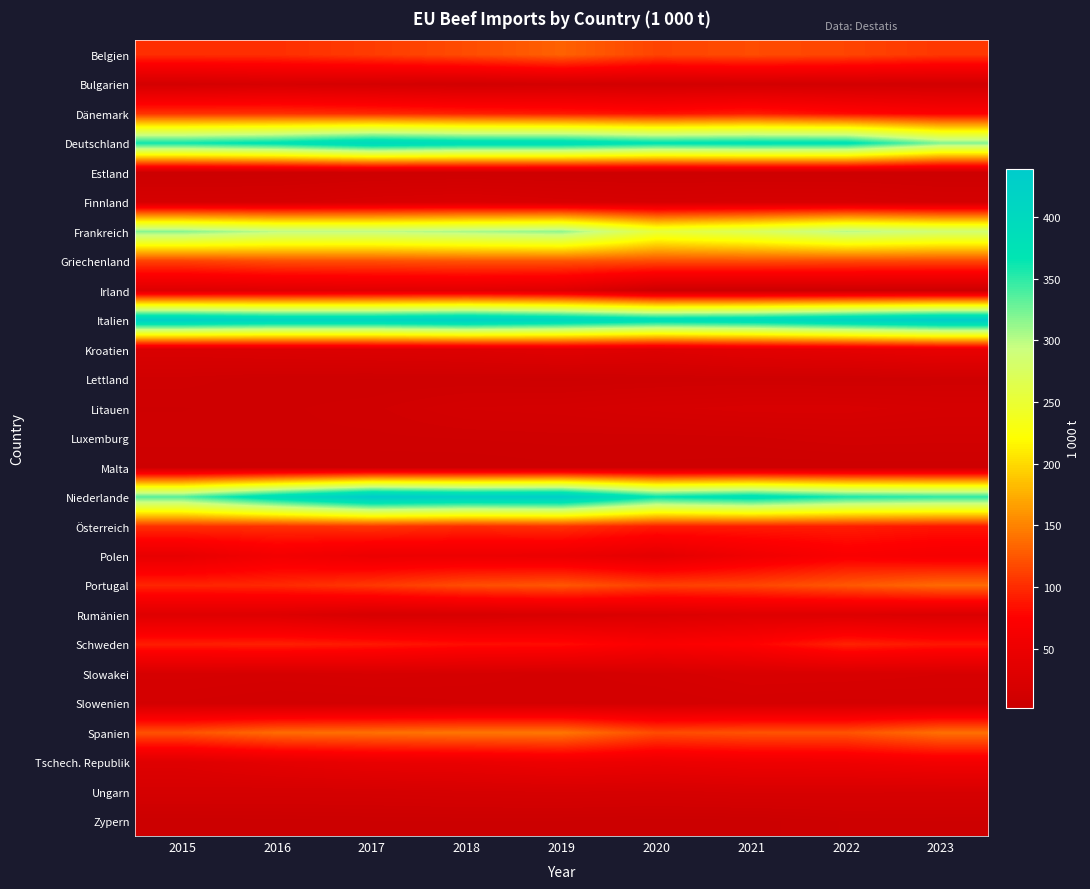

What is the total value across all series at 2019?

2659.8